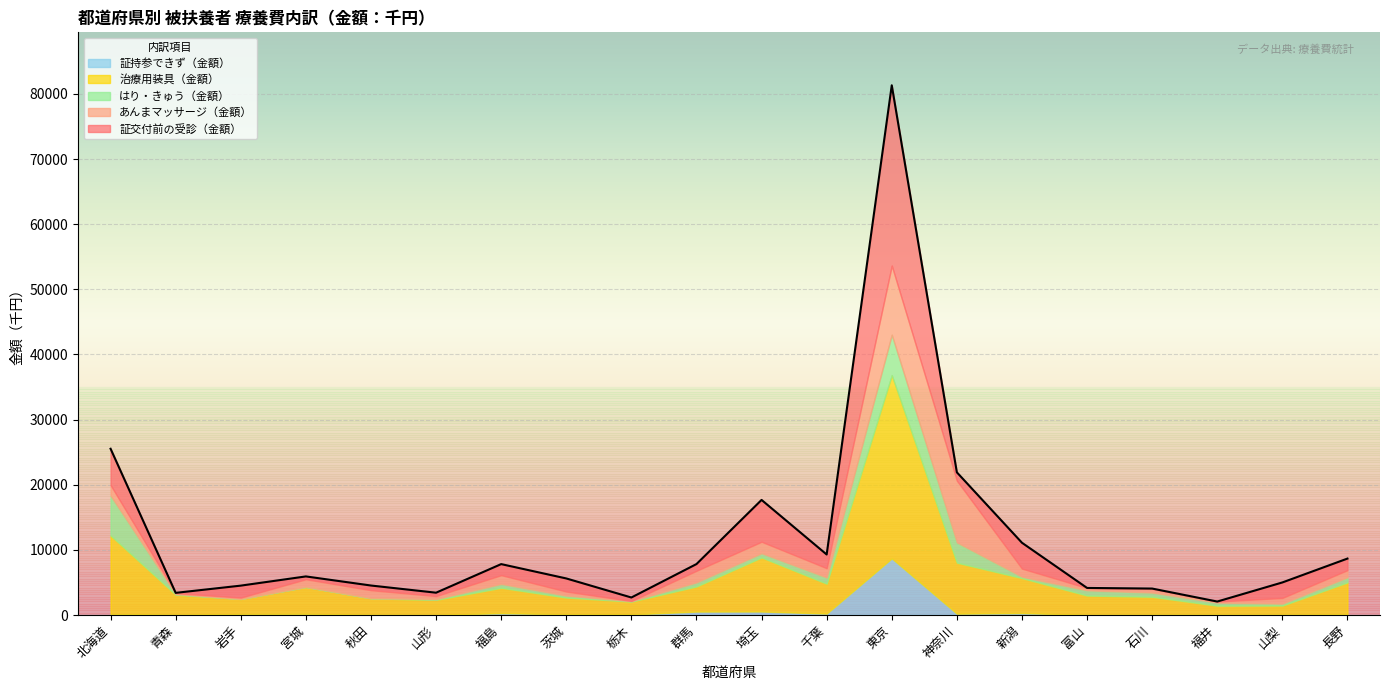

At which label does 証持参できず（金額） reach its peak?

東京